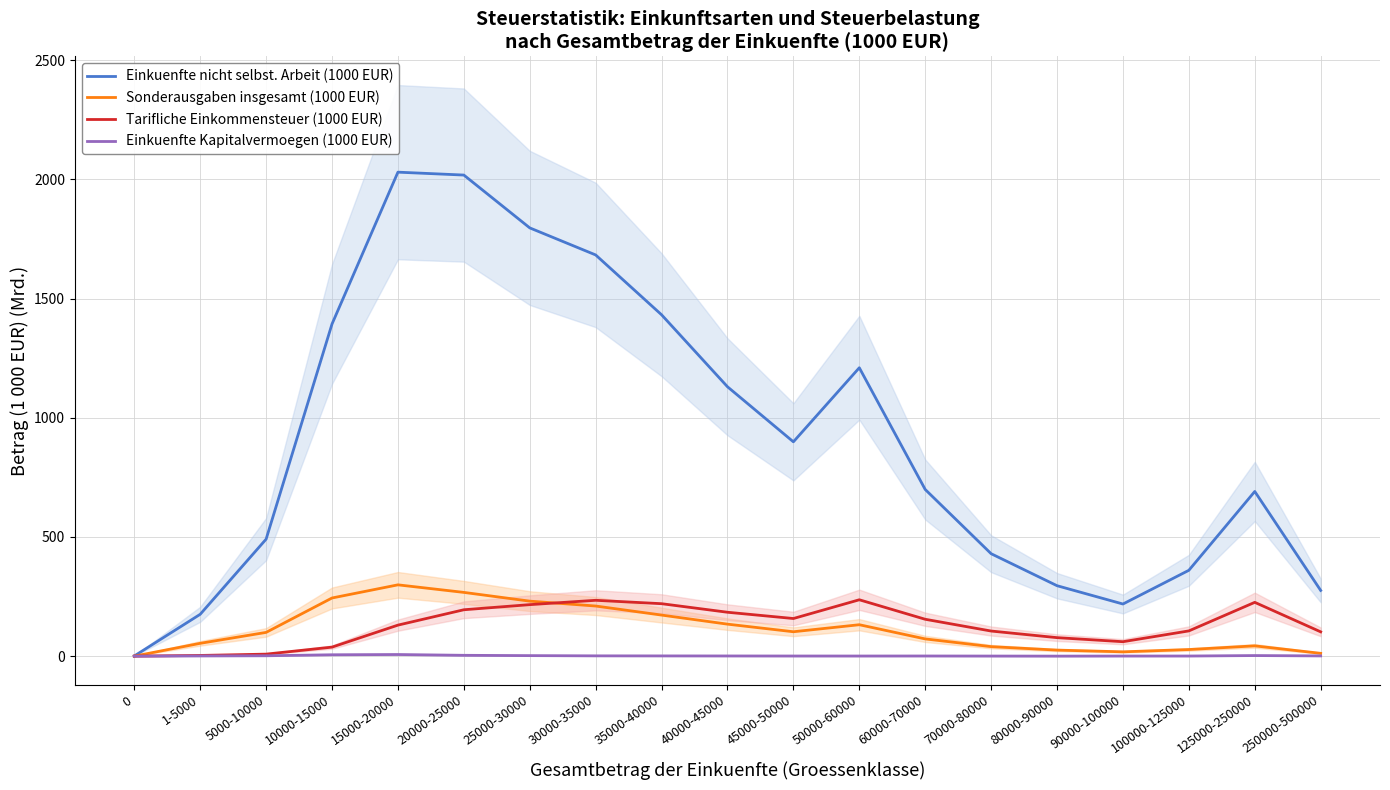

At 15000-20000, list the series in order from largest to smallest.

Einkuenfte nicht selbst. Arbeit (1000 EUR), Sonderausgaben insgesamt (1000 EUR), Tarifliche Einkommensteuer (1000 EUR), Einkuenfte Kapitalvermoegen (1000 EUR)